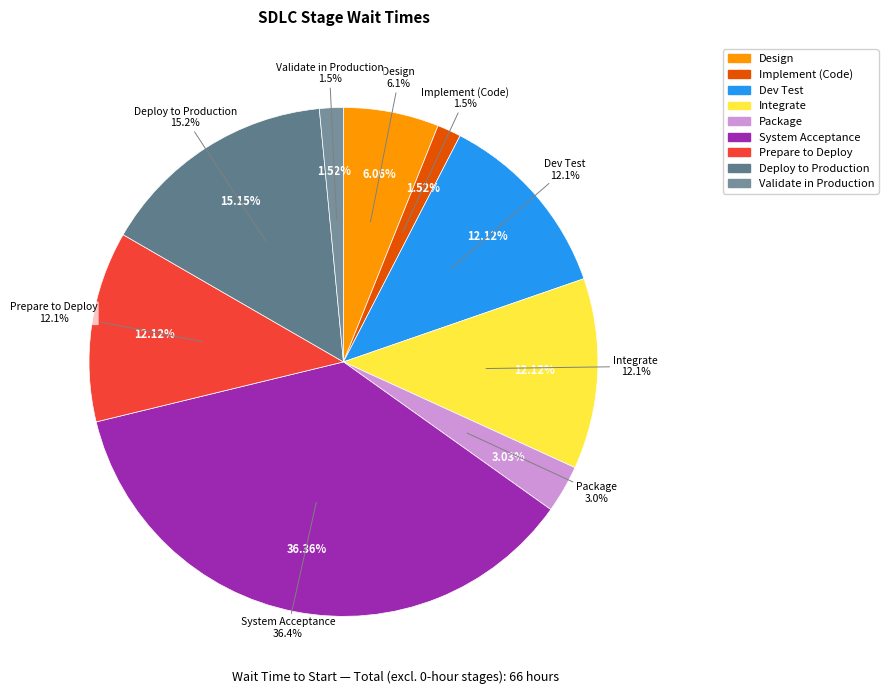

Approximately how many times larger is the value at Integrate compared to Deploy to Production?

0.8